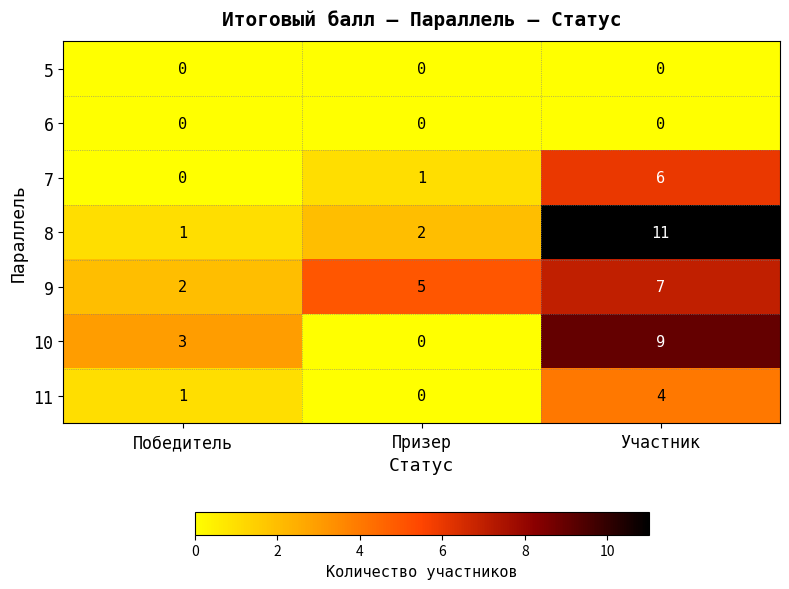

Which series has the widest spread of values?

8